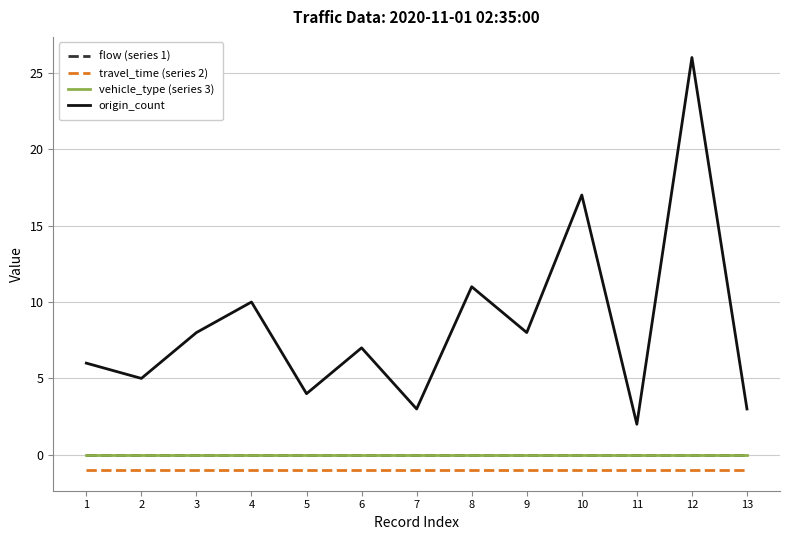

True or false: vehicle_type (series 3) and origin_count cross at least once.

False